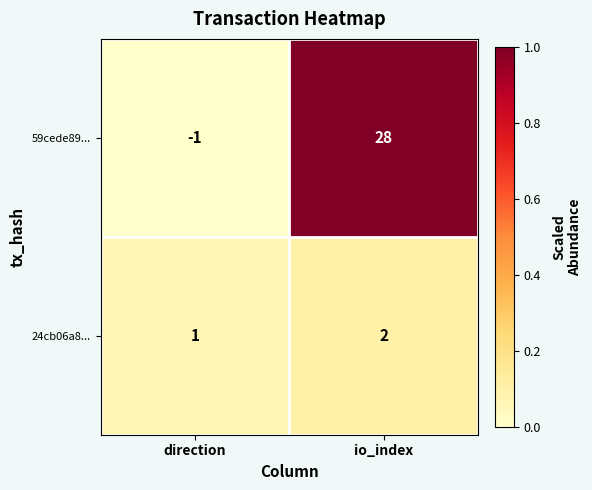

The value of 24cb06a8... at io_index is 3. True or false?

False